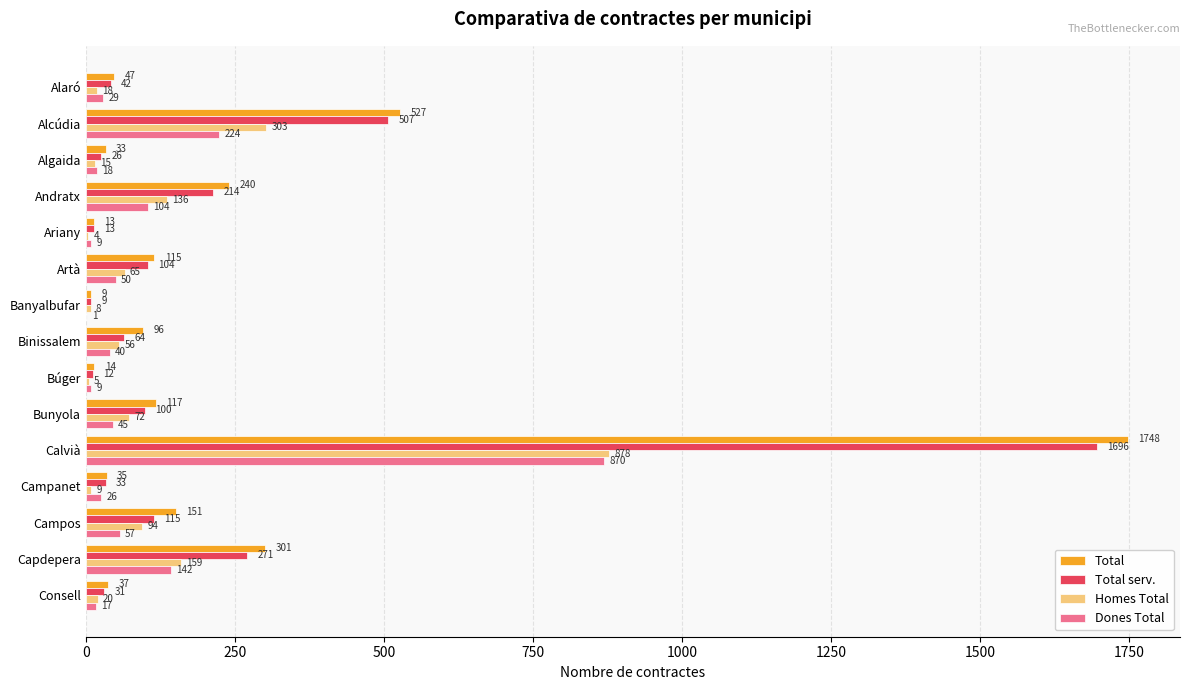

What is the sum of the Total values at Alcúdia and Campanet?

562